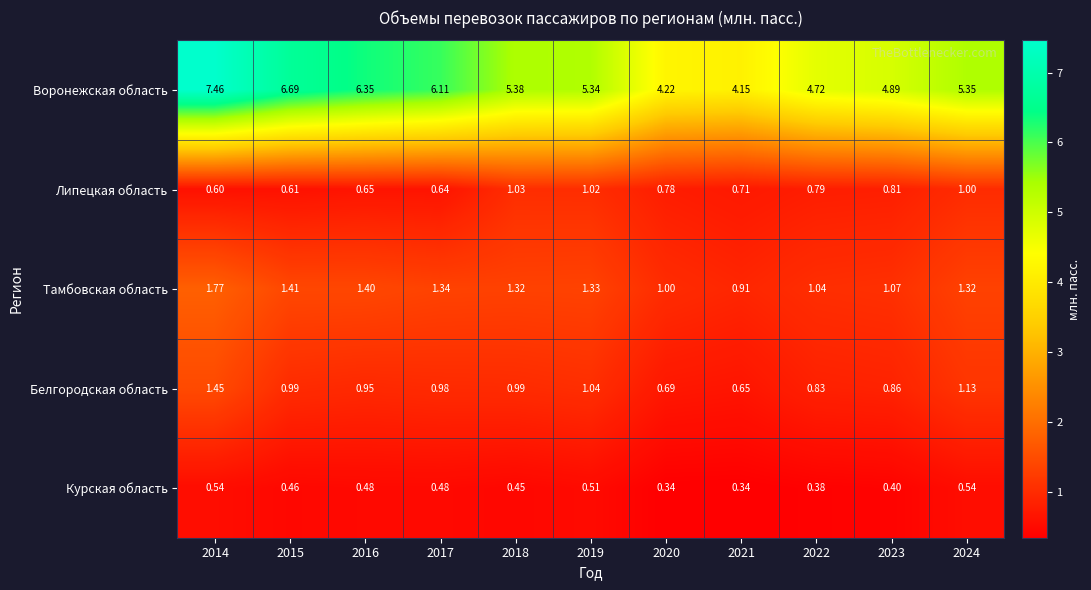

At which category is the sum across all series the highest?

2014